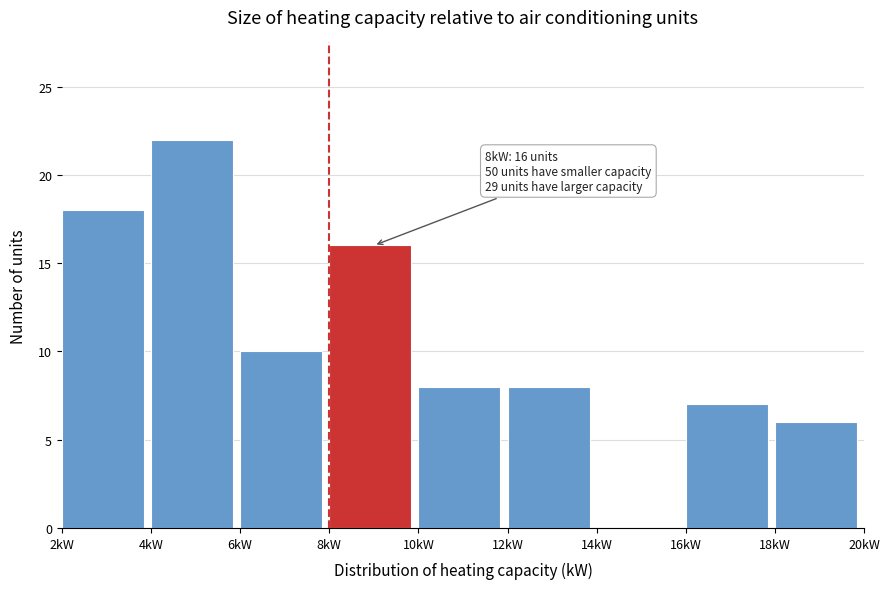

Over which range of the x-axis is the bar tallest?

4 to 6